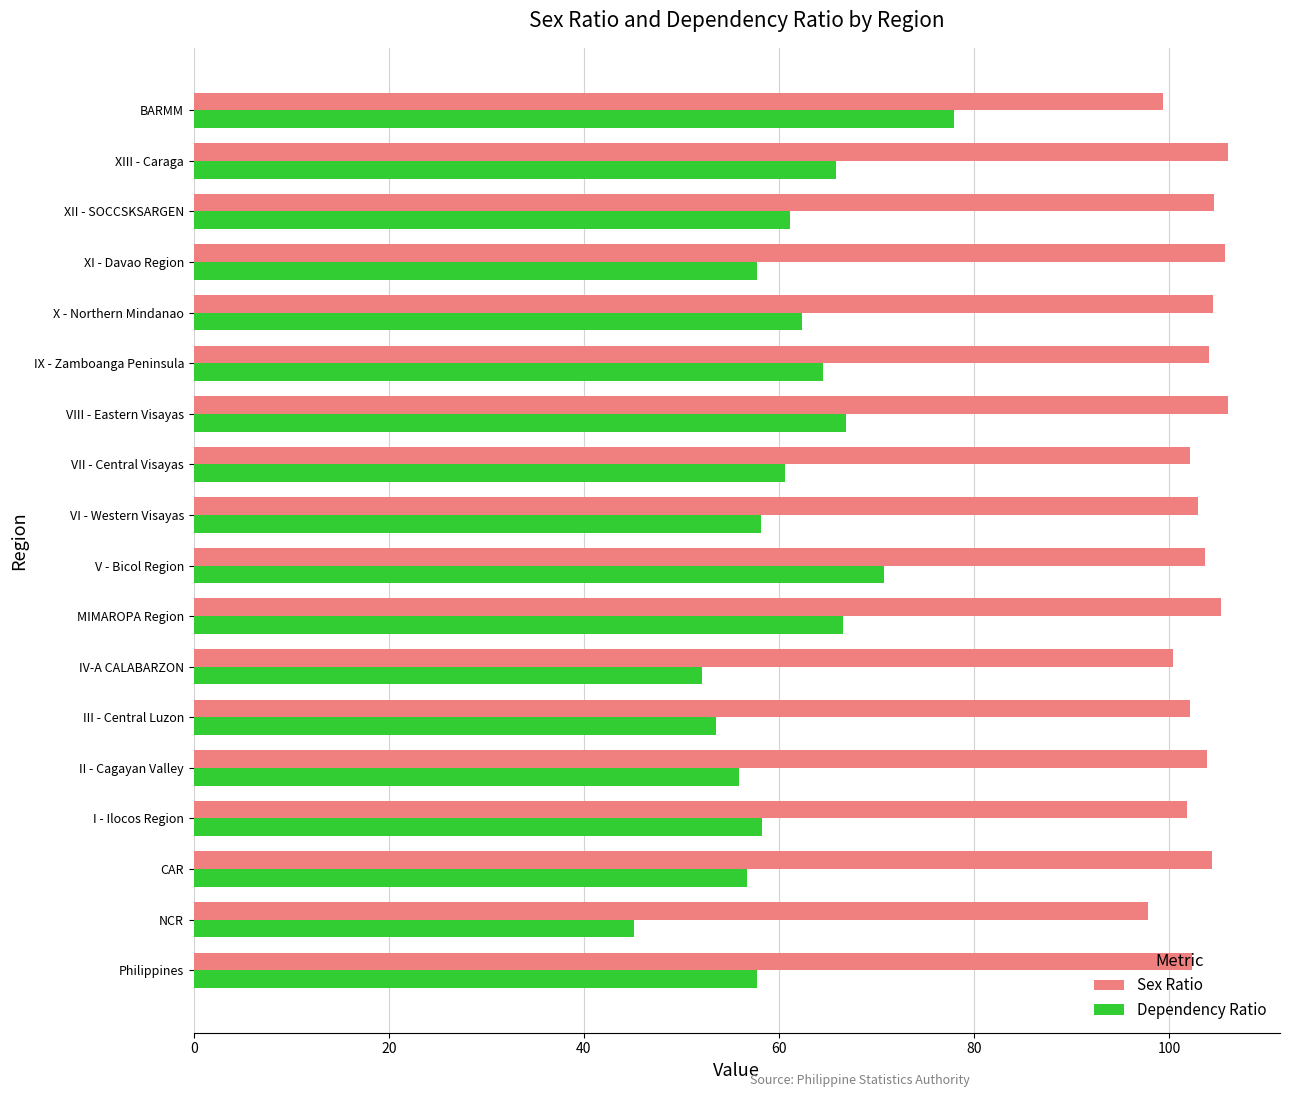

How many distinct data groups are displayed?

2